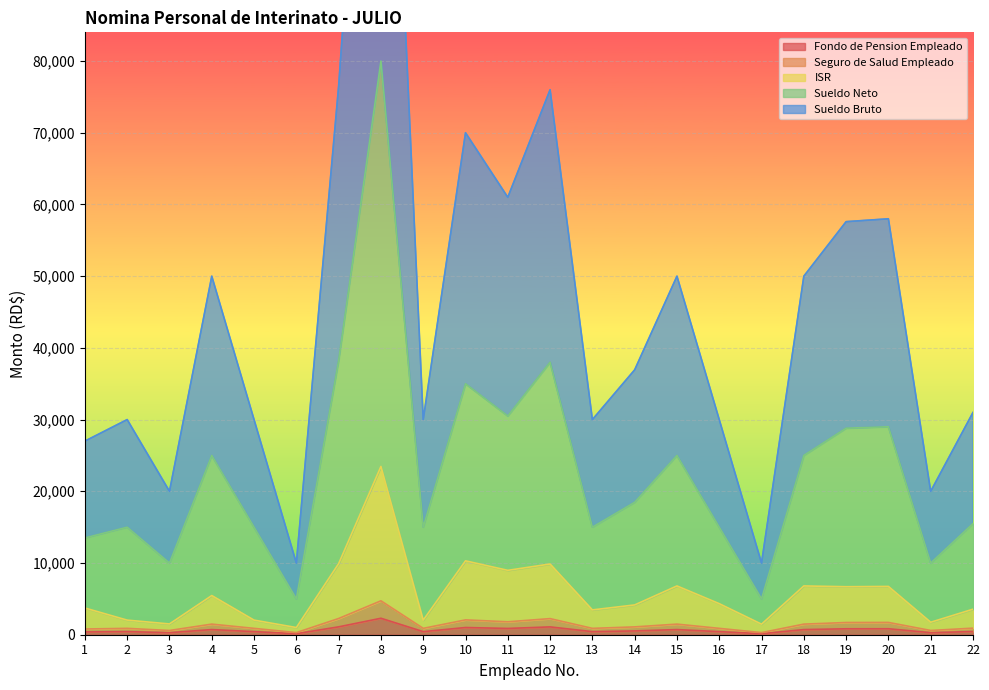

What is the value of the ISR point at the 4th from the left?

5462.4